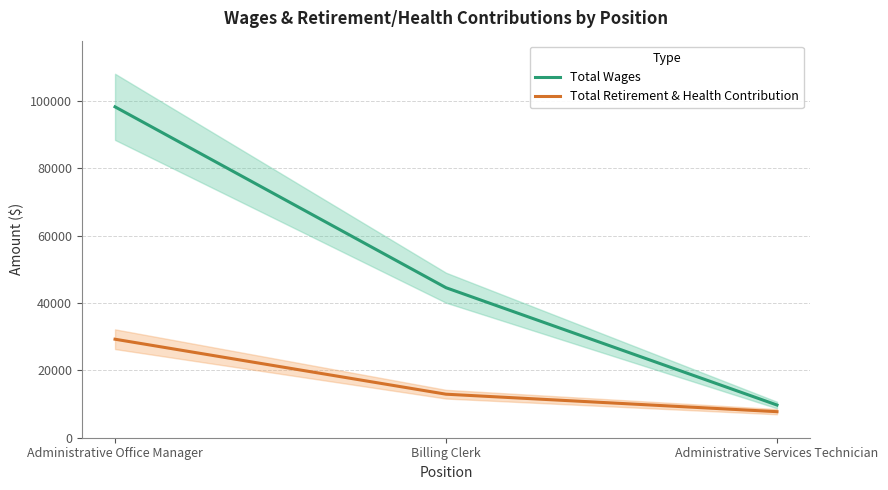

Rank the categories by Total Retirement & Health Contribution value from lowest to highest.

Administrative Services Technician, Billing Clerk, Administrative Office Manager